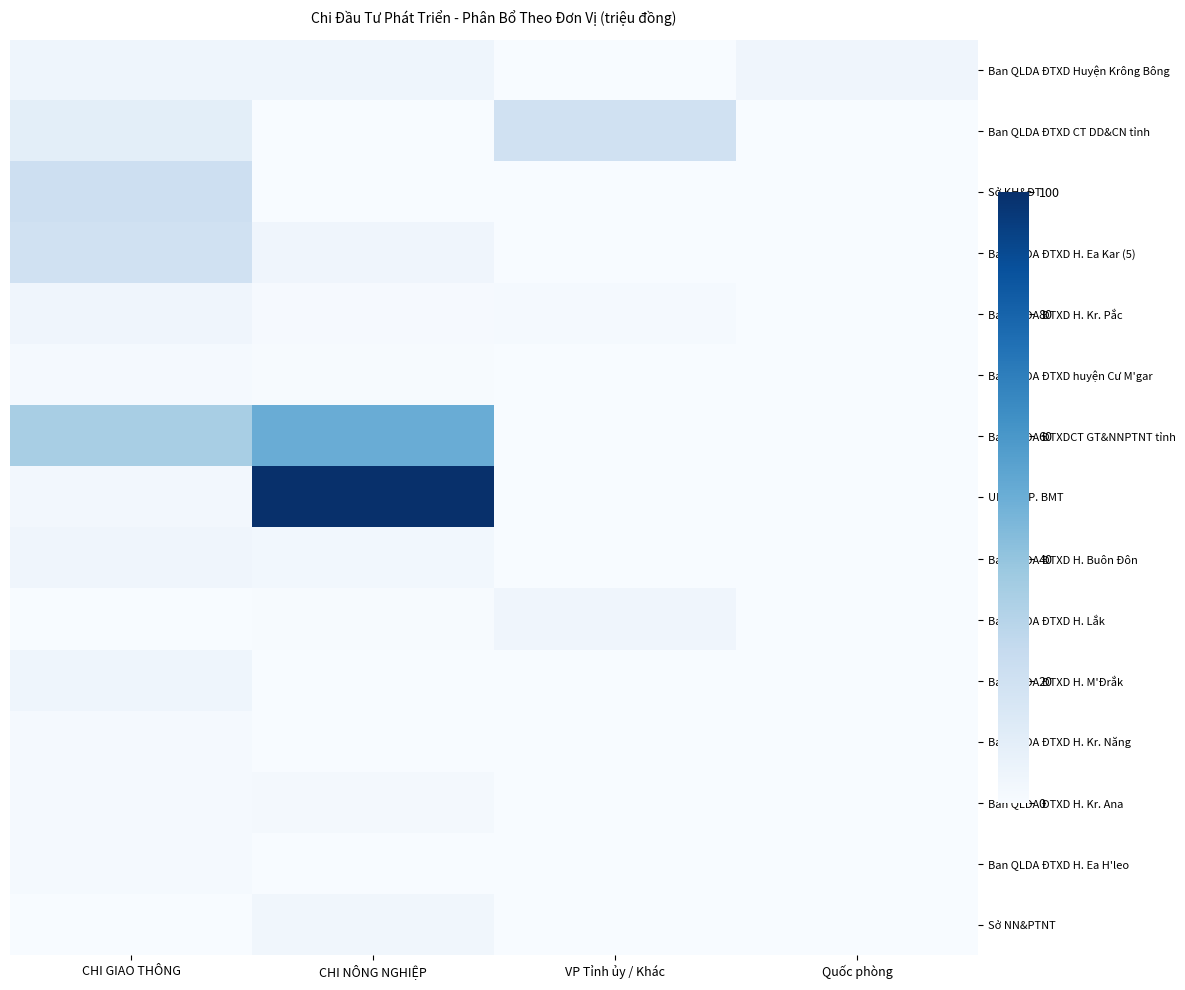

Rank the series by their maximum value, from highest to lowest.

UBND TP. BMT, Ban QLDA ĐTXDCT GT&NNPTNT tỉnh, Sở KH&ĐT, Ban QLDA ĐTXD H. Ea Kar (5), Ban QLDA ĐTXD CT DD&CN tỉnh, Ban QLDA ĐTXD Huyện Krông Bông, Ban QLDA ĐTXD H. M'Đrắk, Ban QLDA ĐTXD H. Kr. Pắc, Ban QLDA ĐTXD H. Lắk, Ban QLDA ĐTXD H. Buôn Đôn, Sở NN&PTNT, Ban QLDA ĐTXD H. Kr. Ana, Ban QLDA ĐTXD H. Ea H'leo, Ban QLDA ĐTXD huyện Cư M'gar, Ban QLDA ĐTXD H. Kr. Năng